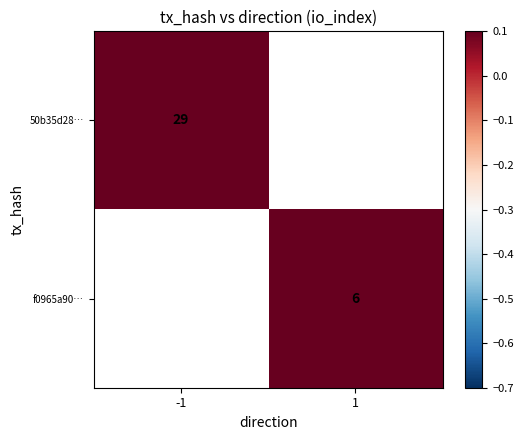

At how many categories does at least one series exceed 10?

1